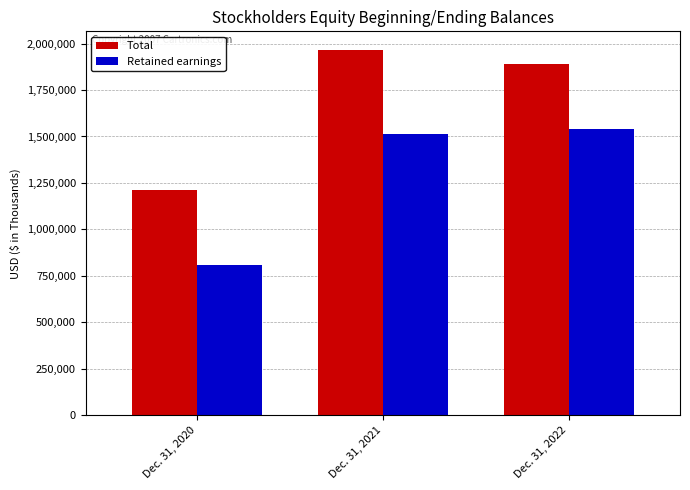

What is the total value across all series at Dec. 31, 2020?

2020125